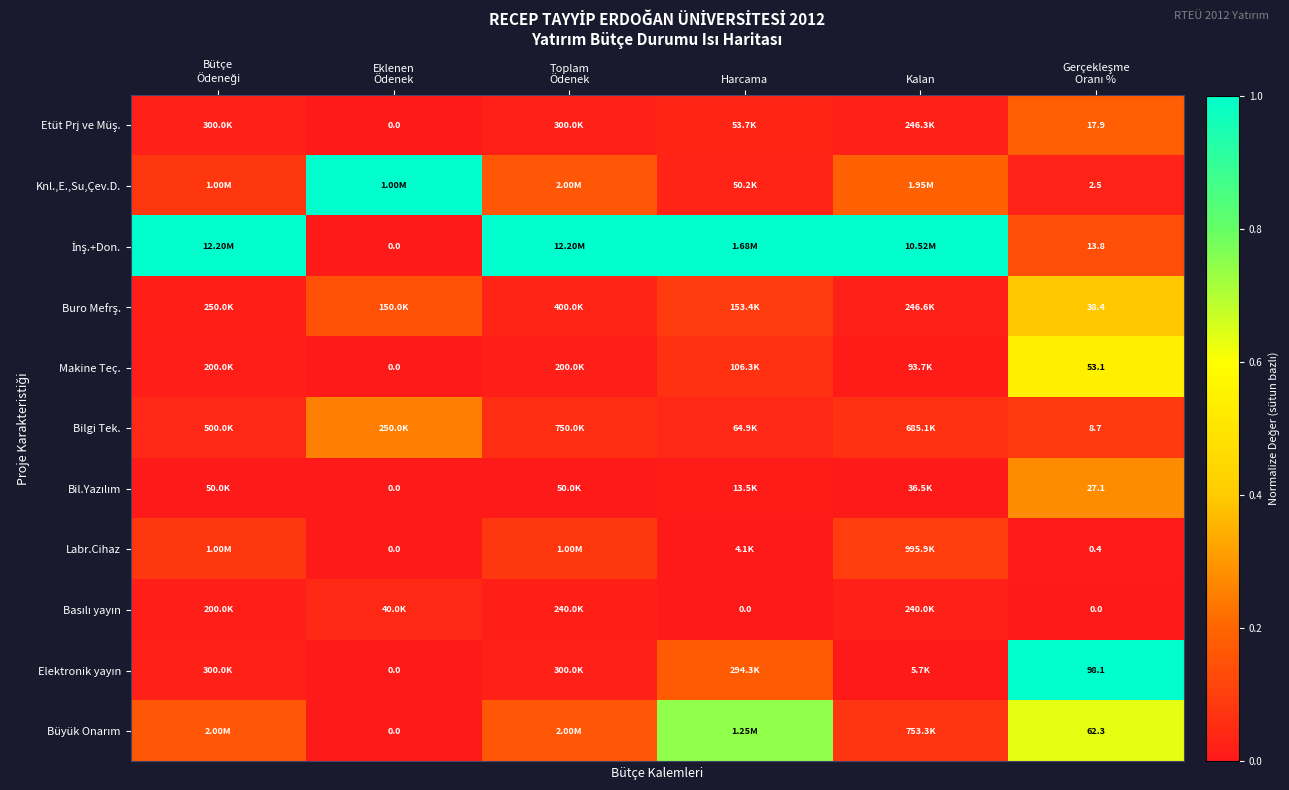

Which series has the widest spread of values?

İnş.+Don.